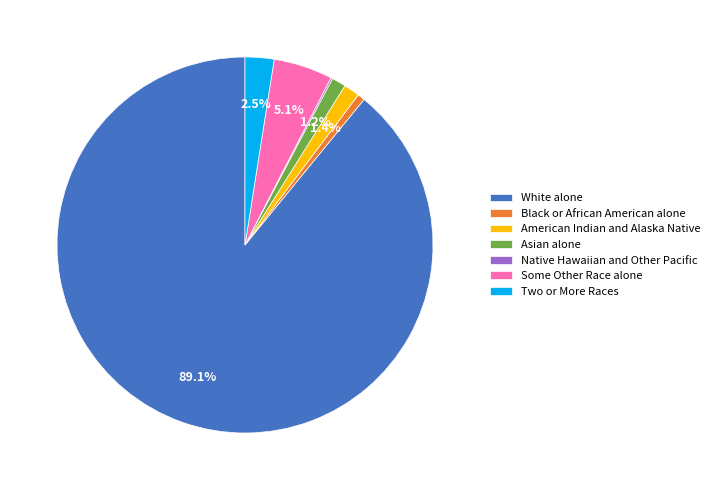

To the nearest percent, what is the difference between the White alone and Black or African American alone slice percentages?

88%